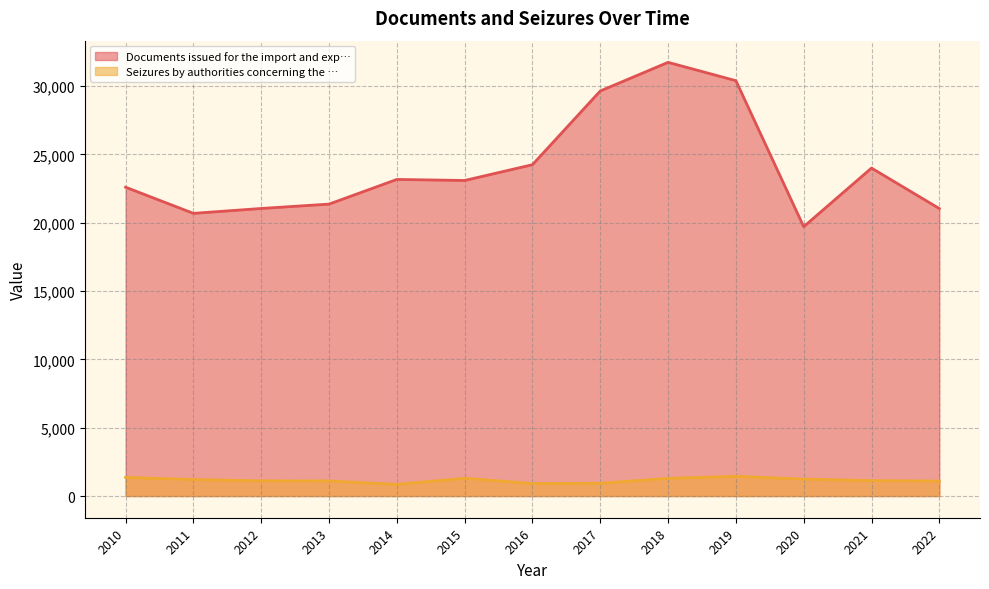

What is the maximum value for Documents issued for the import and exp…?

31738